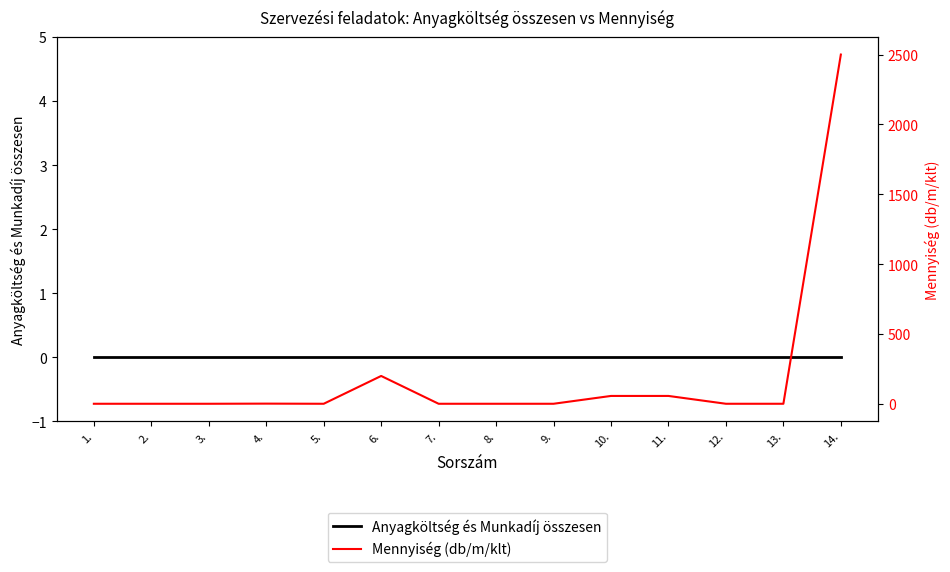

Rank the series by their maximum value, from lowest to highest.

Anyagköltség és Munkadíj összesen, Mennyiség (db/m/klt)